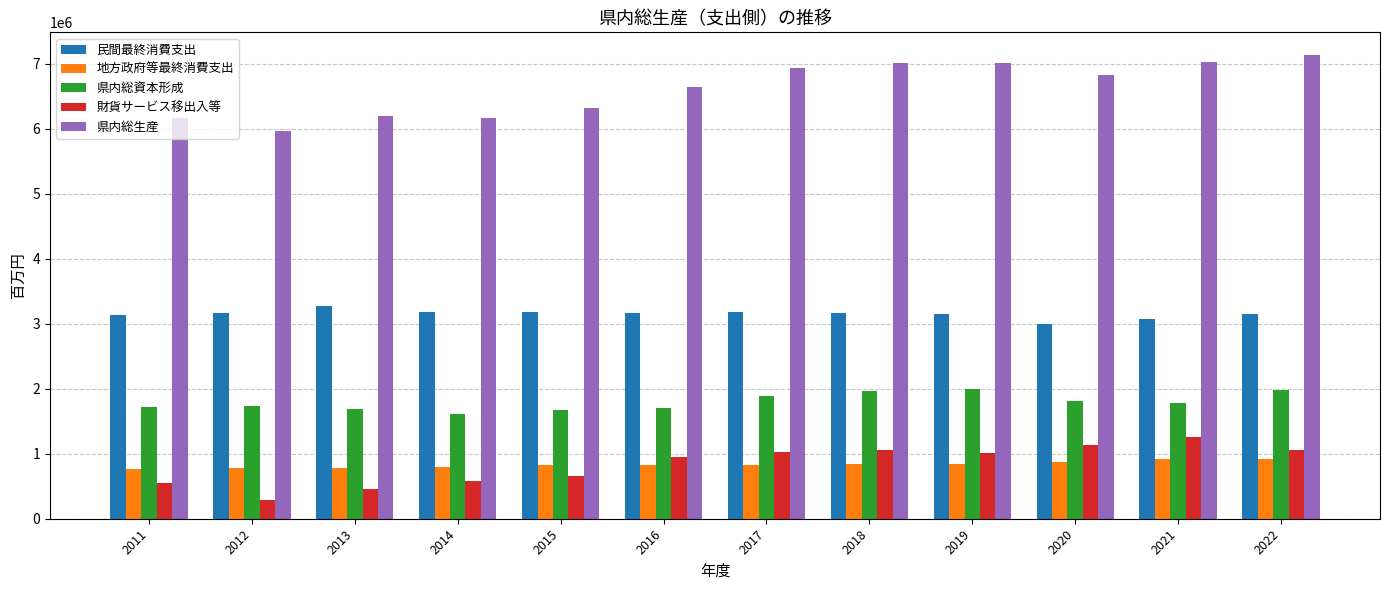

Which series changed the most between 2012 and 2017?

県内総生産